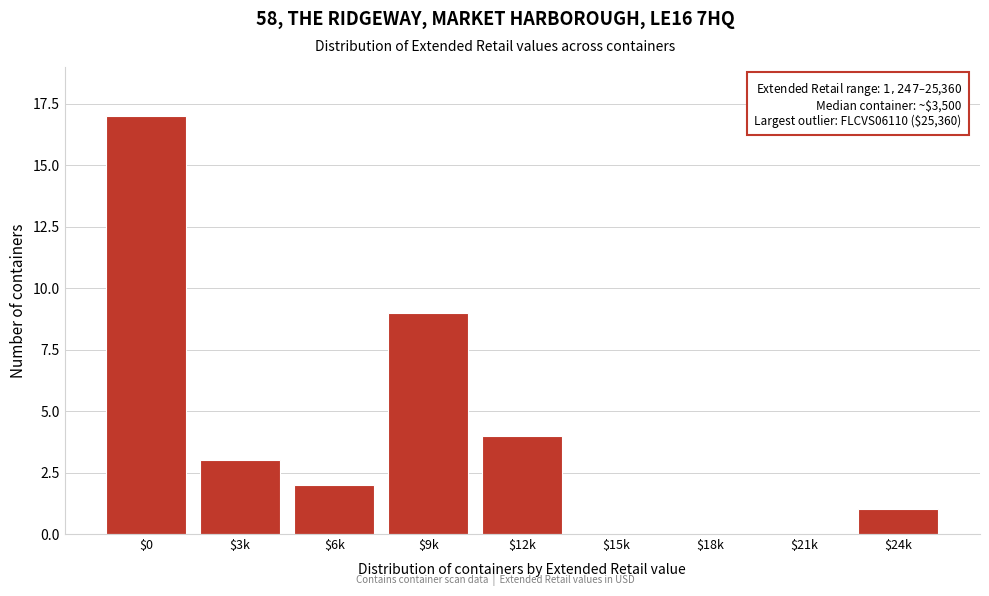

Is it true that the value at $18k is 0?

True